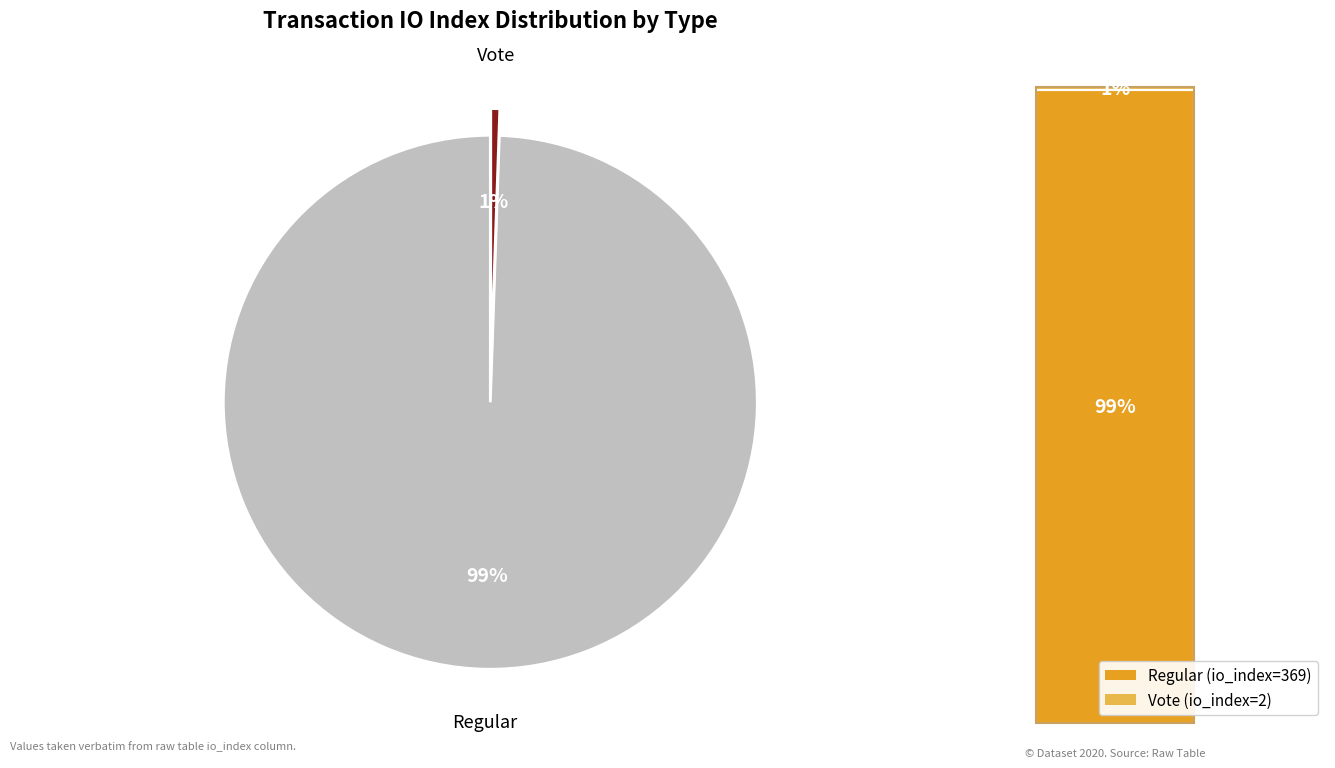

What is the change in value from Regular (io_index=369) to Vote (io_index=2)?

-367